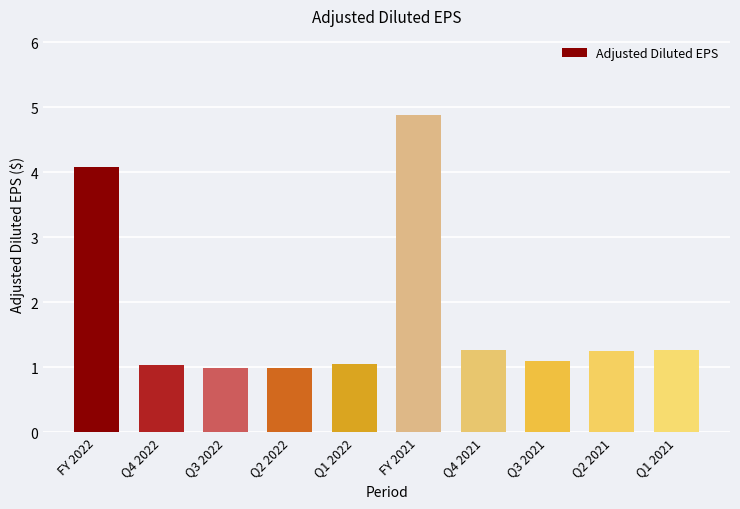

What is the ratio of the value at Q3 2022 to the value at Q3 2021?

0.9